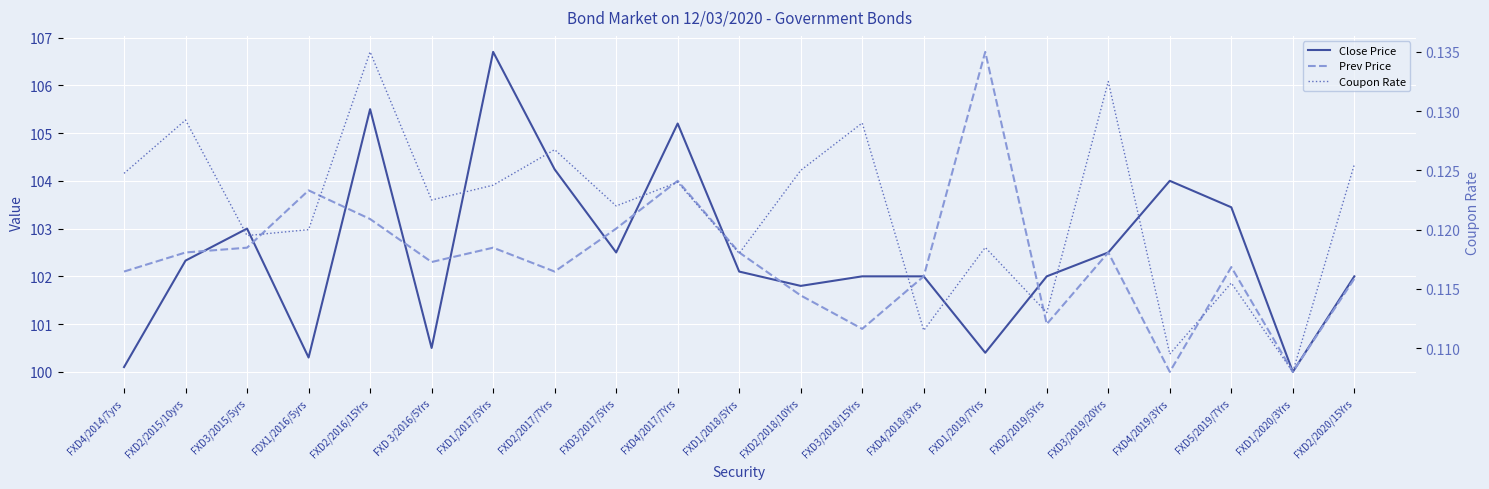

What is the sum of all Coupon Rate values?

2.6